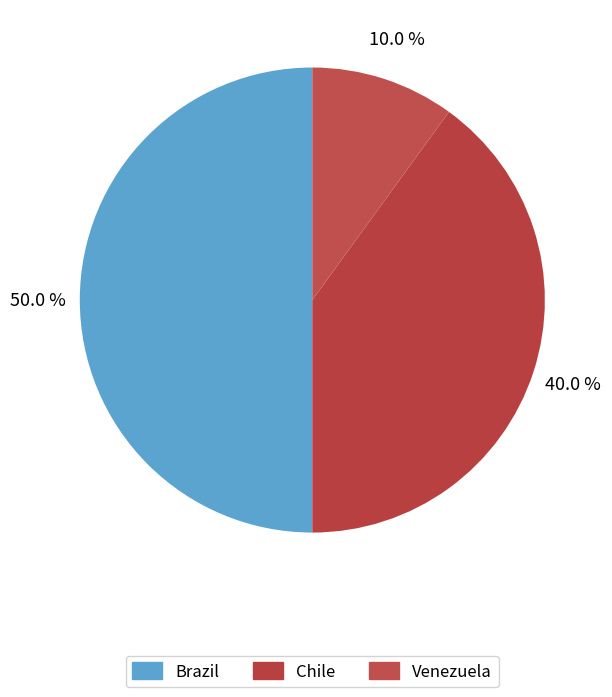

What is the largest slice in the pie chart?

Brazil